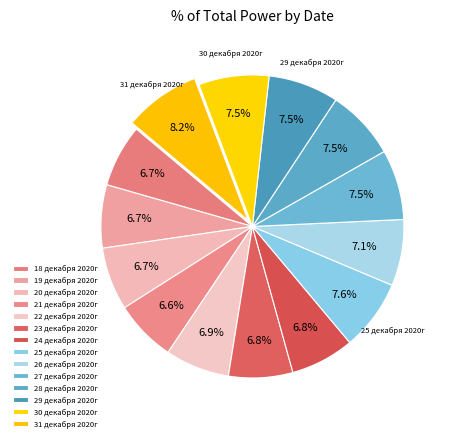

Rank the categories by value from highest to lowest.

31 декабря 2020г, 25 декабря 2020г, 29 декабря 2020г, 30 декабря 2020г, 27 декабря 2020г, 28 декабря 2020г, 26 декабря 2020г, 22 декабря 2020г, 23 декабря 2020г, 24 декабря 2020г, 19 декабря 2020г, 20 декабря 2020г, 18 декабря 2020г, 21 декабря 2020г